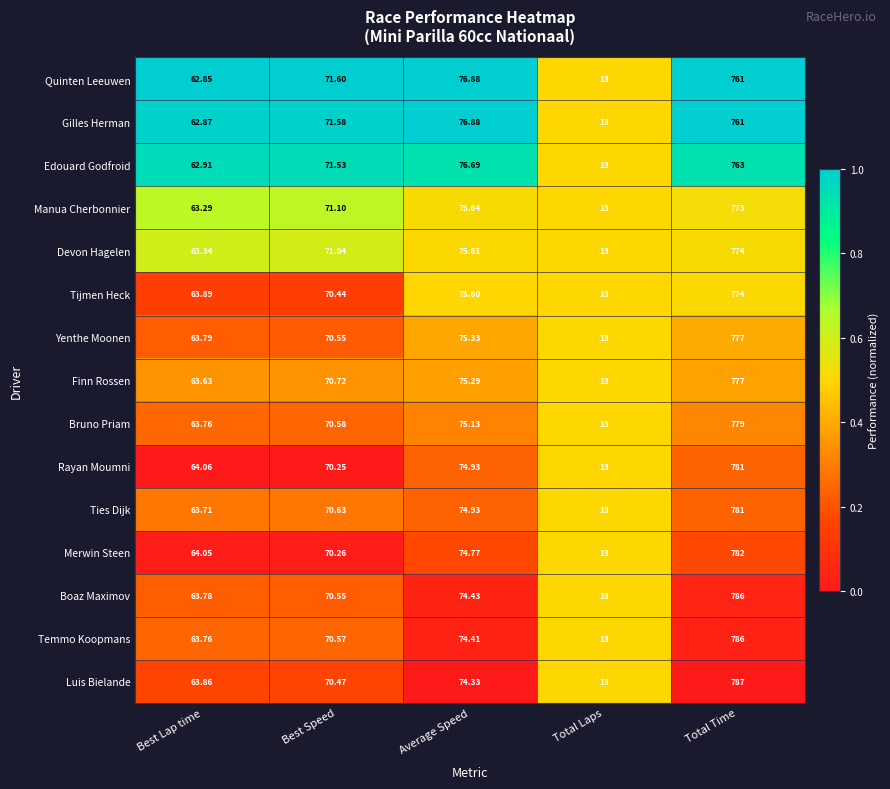

Which series has the largest total across all categories?

Luis Bielande